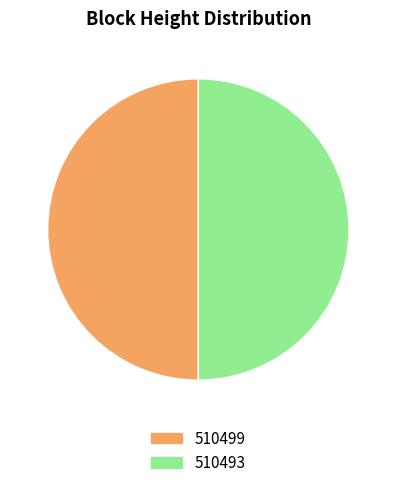

The 510499 slice represents 50% of the pie. True or false?

True